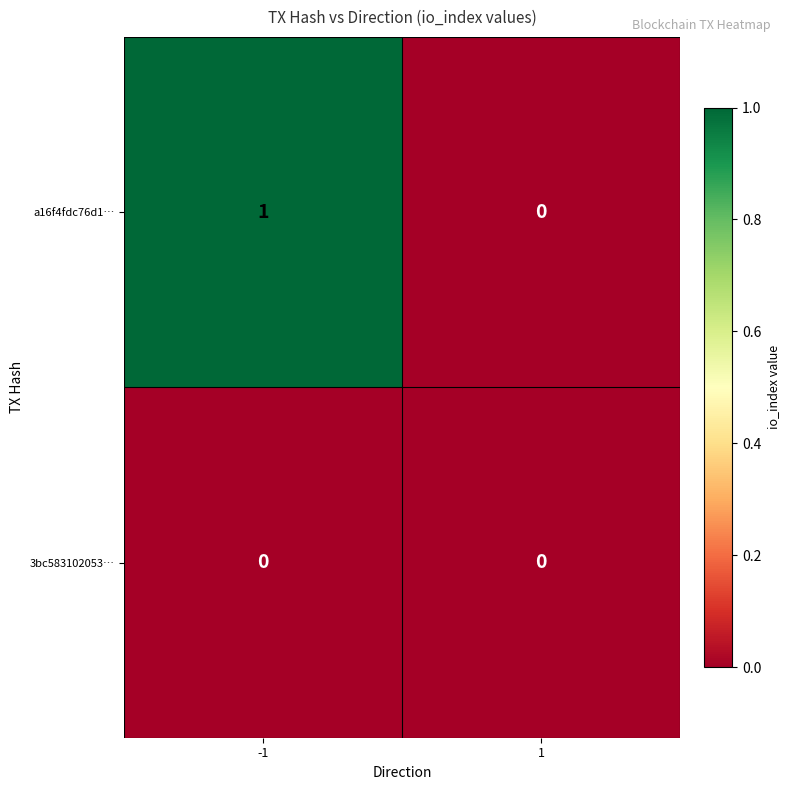

Reading left to right, what are all the values shown in this chart?

a16f4fdc76d1…: -1=1	1=0
3bc583102053…: -1=0	1=0